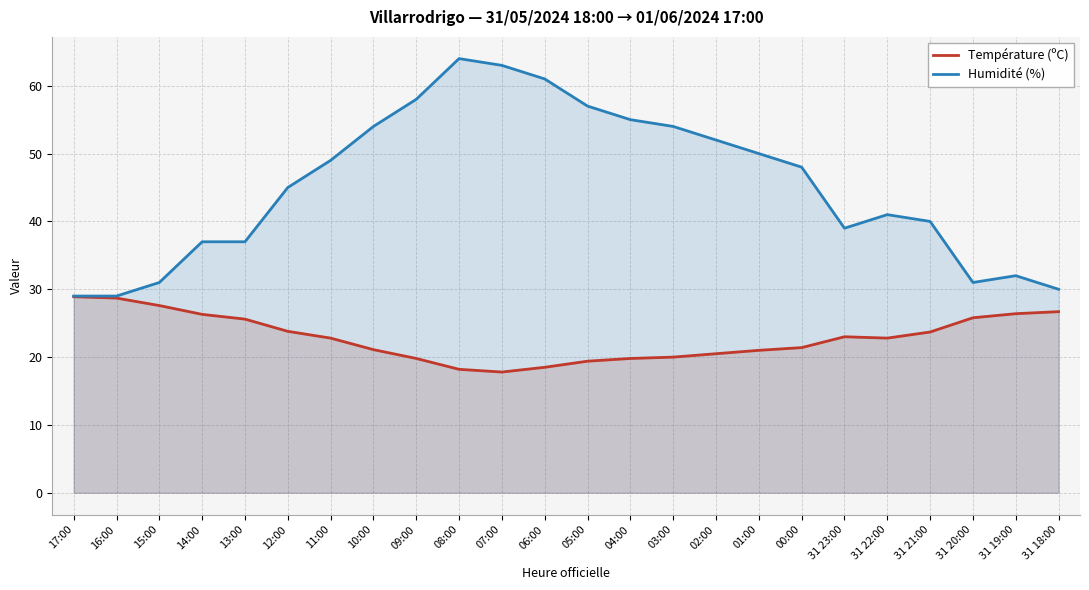

At which category is the sum across all series the highest?

08:00